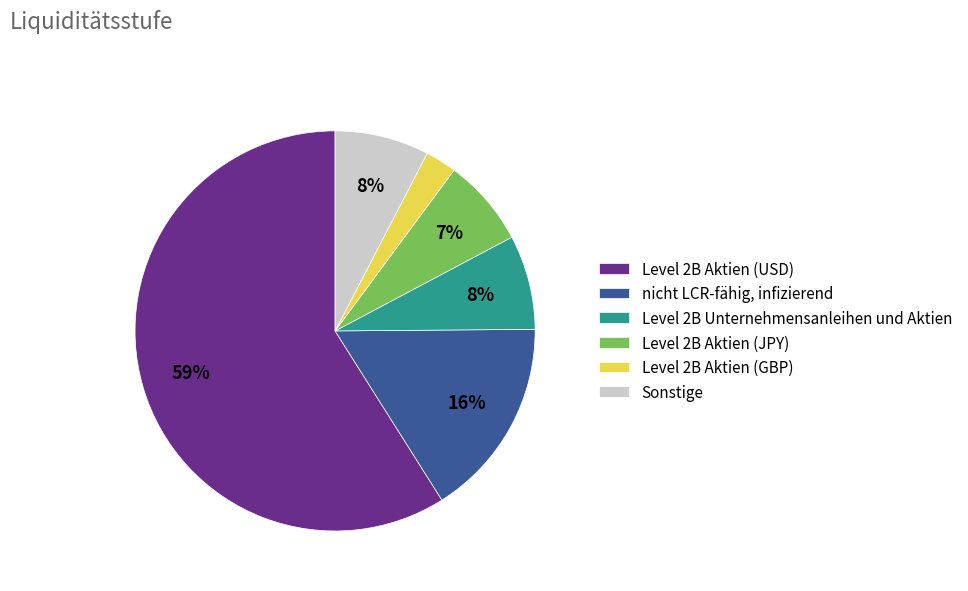

Which has a higher value, Level 2B Aktien (JPY) or Level 2B Aktien (USD)?

Level 2B Aktien (USD)